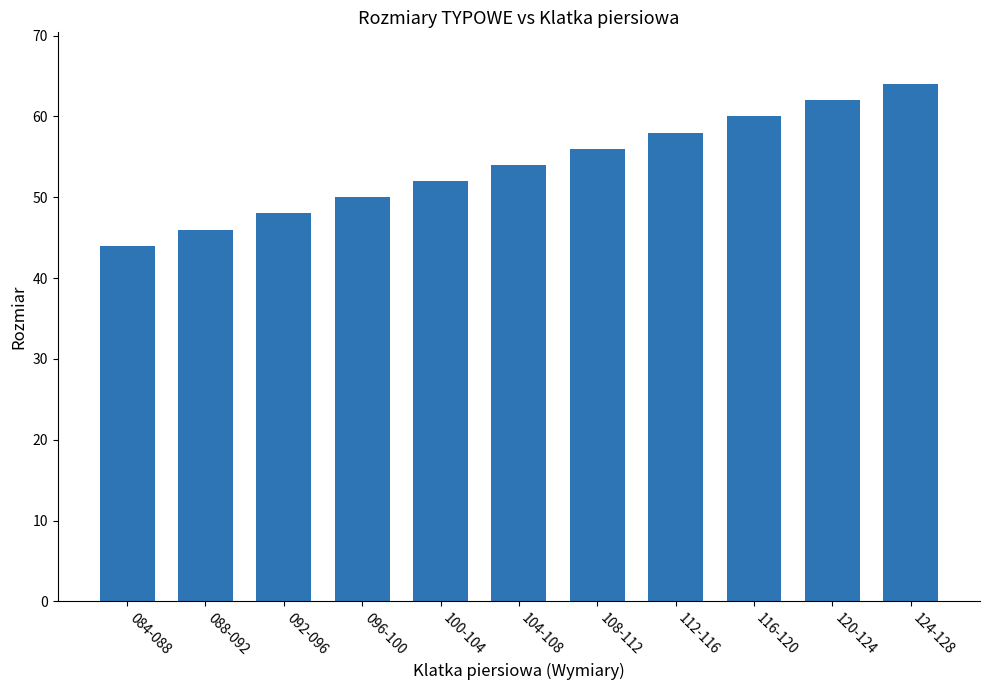

What is the sum of the values at 092-096 and 124-128?

112